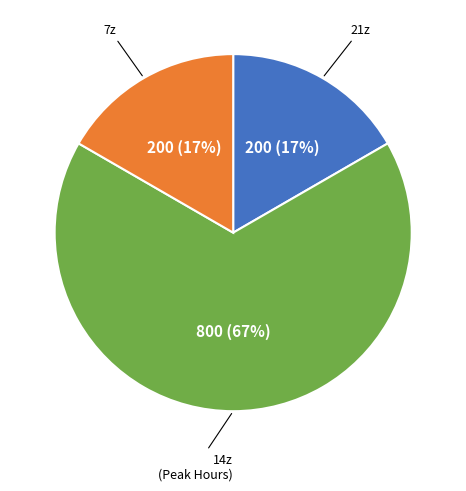

To the nearest percent, what is the difference between the largest and smallest slice percentages?

50%